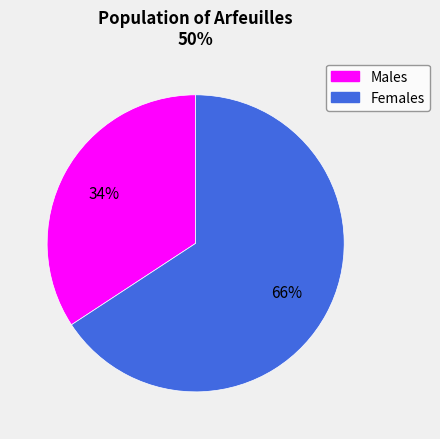

How many segments does this pie chart have?

2